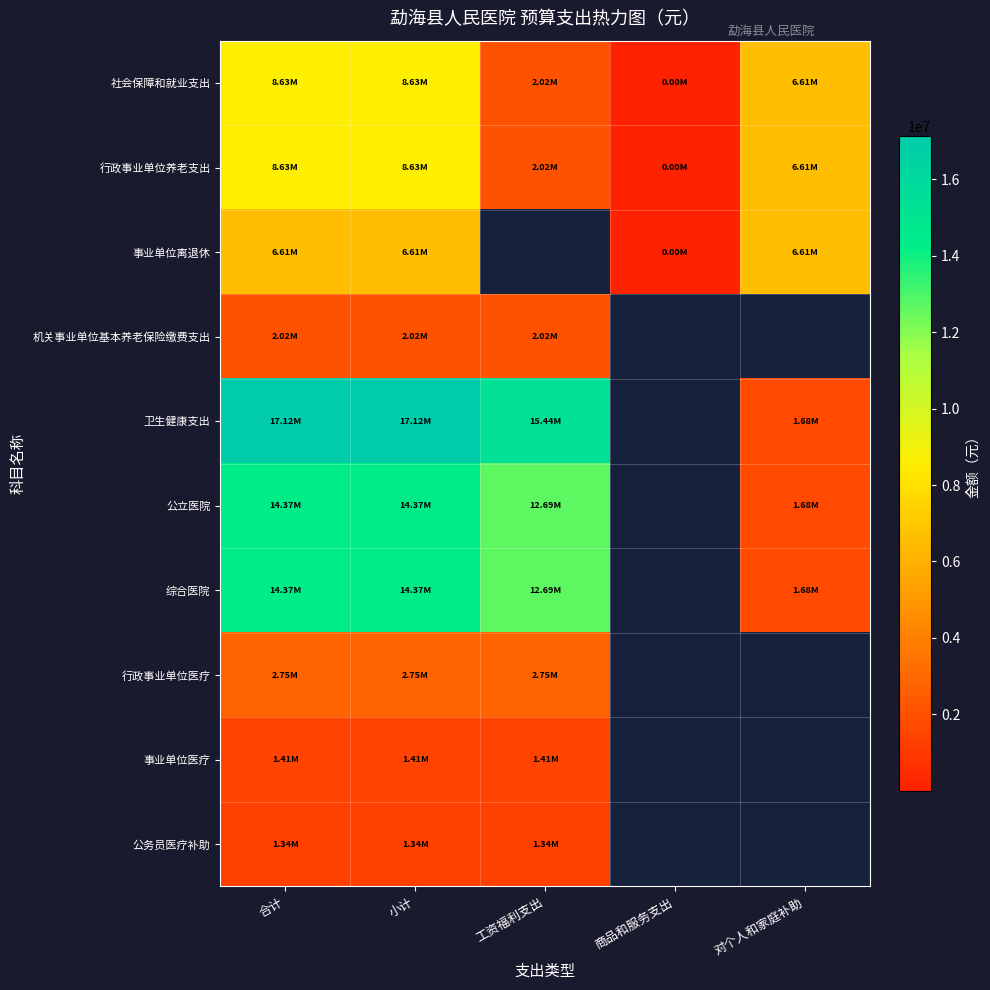

Between 小计 and 对个人和家庭补助, which series saw the biggest shift?

卫生健康支出